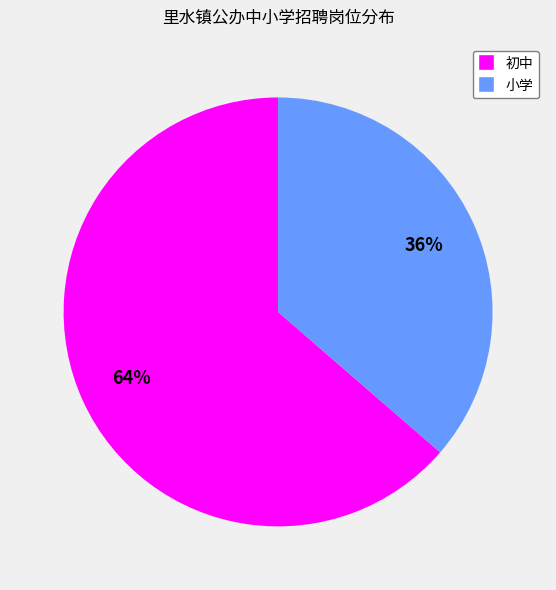

Rank the categories by value from highest to lowest.

初中, 小学